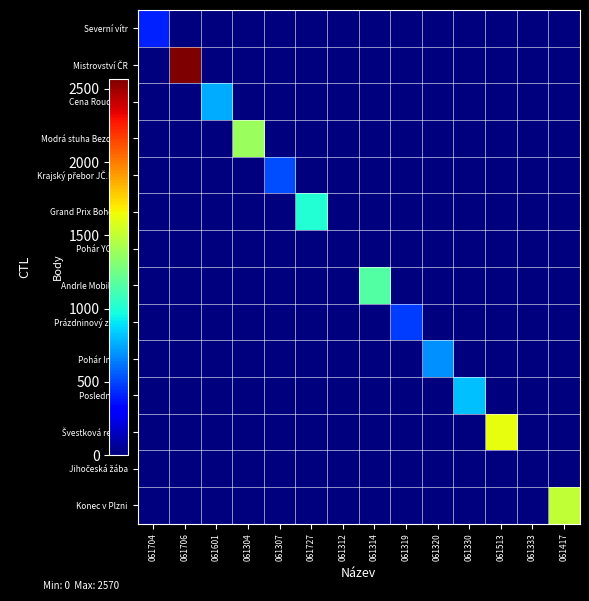

What is the total value across all series at 061706?

2570